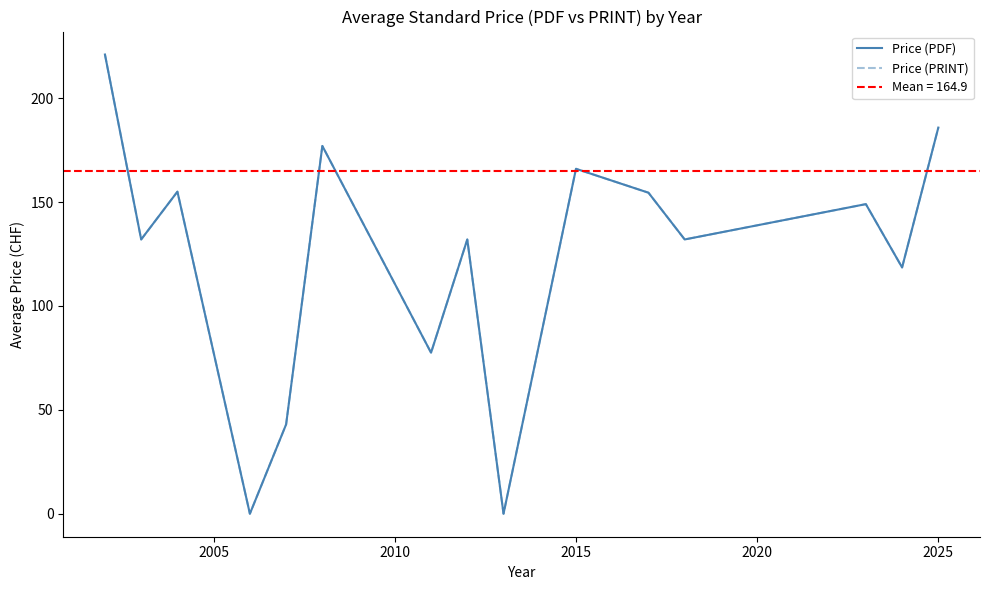

True or false: Price (PDF) has more than 0 interior local peaks.

True